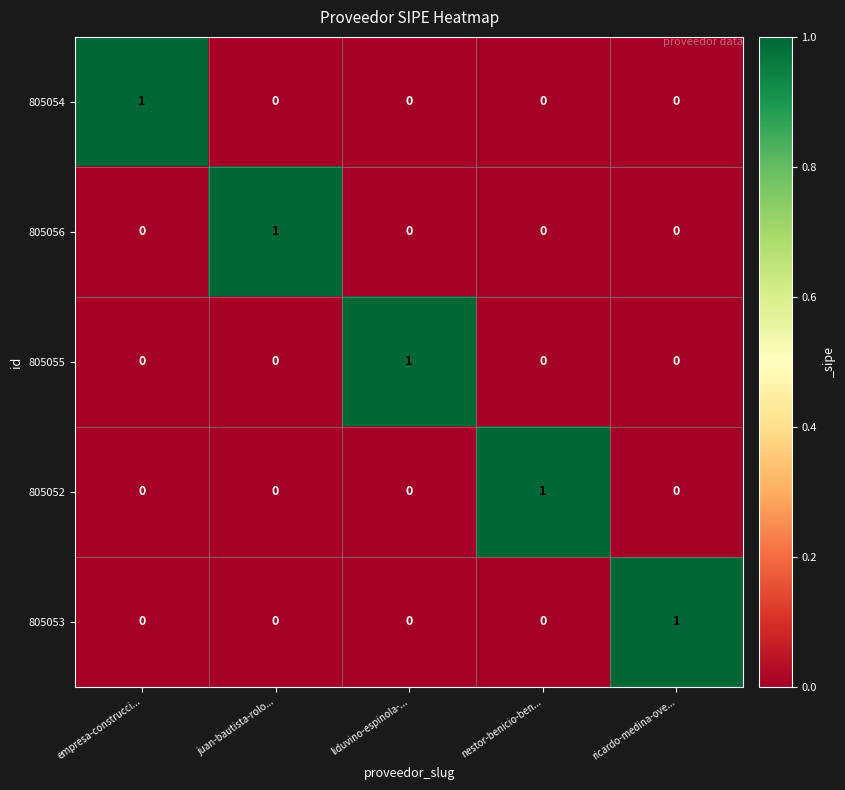

At how many categories does at least one series exceed 0?

5